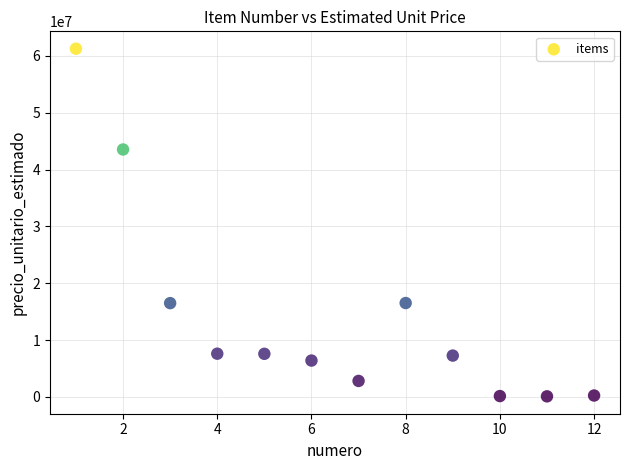

What is the range of Y values (max minus min)?

61160533